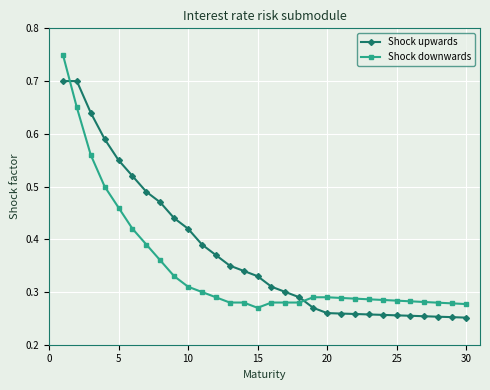

Rank the series by their maximum value, from lowest to highest.

Shock upwards, Shock downwards